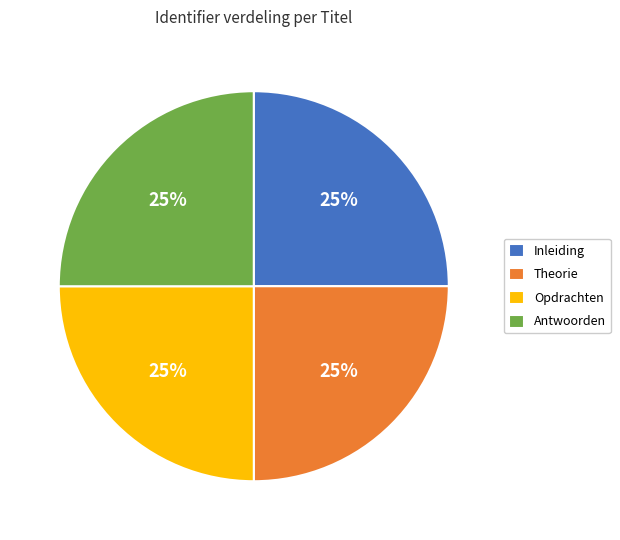

Is there any slice that represents more than half of the pie?

No